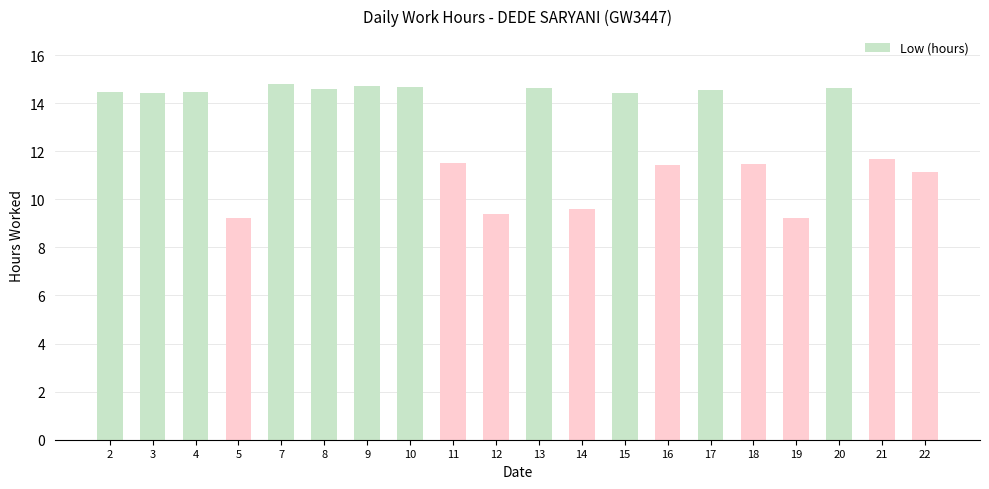

Does the chart contain stacked bars?

No